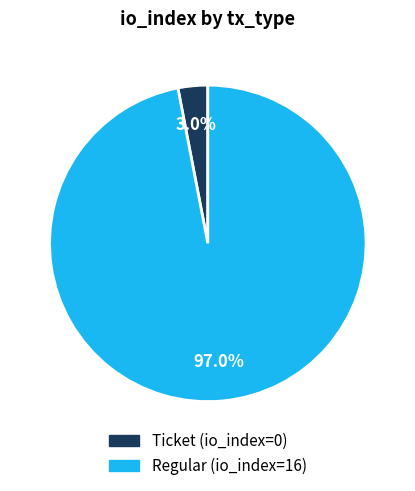

Is there any slice that represents more than half of the pie?

Yes